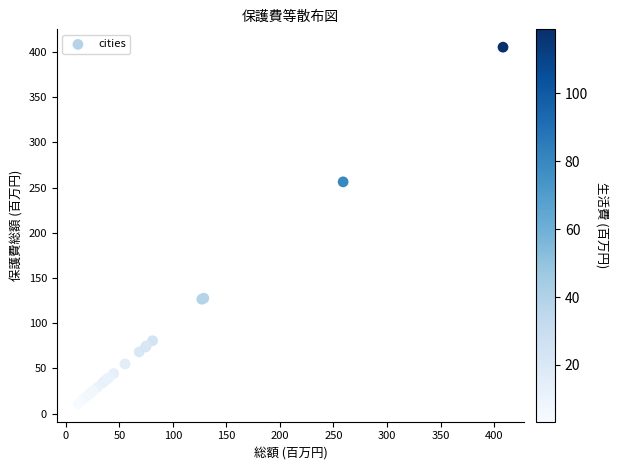

What Y value in the scatter plot is closest to 208?

256.3